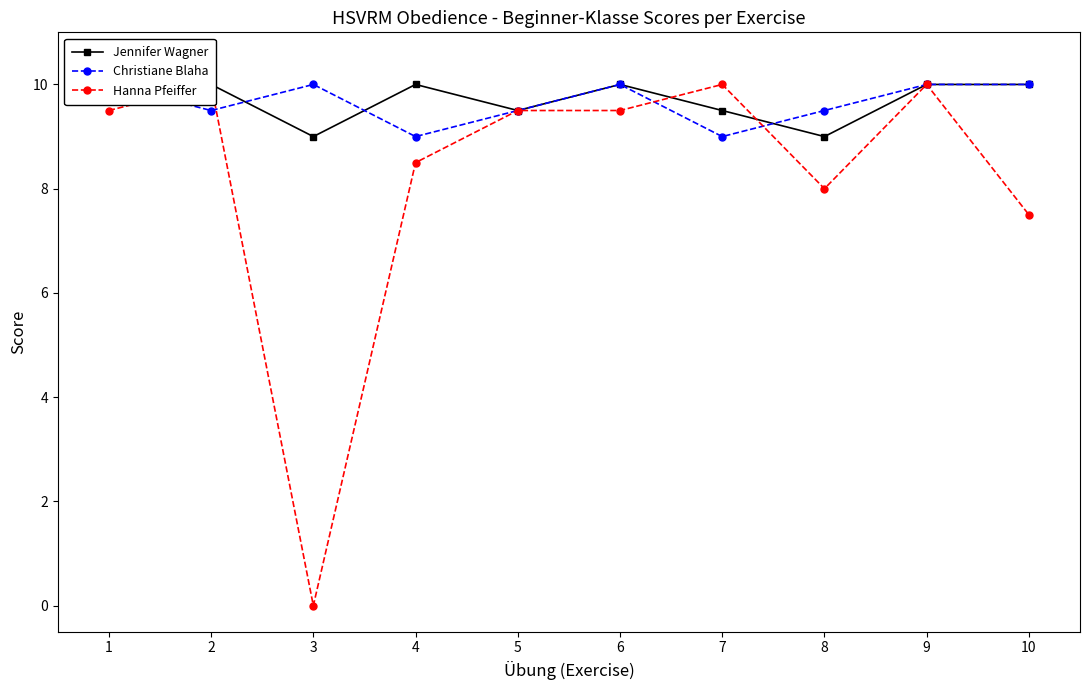

Count the number of categories in the chart.

10